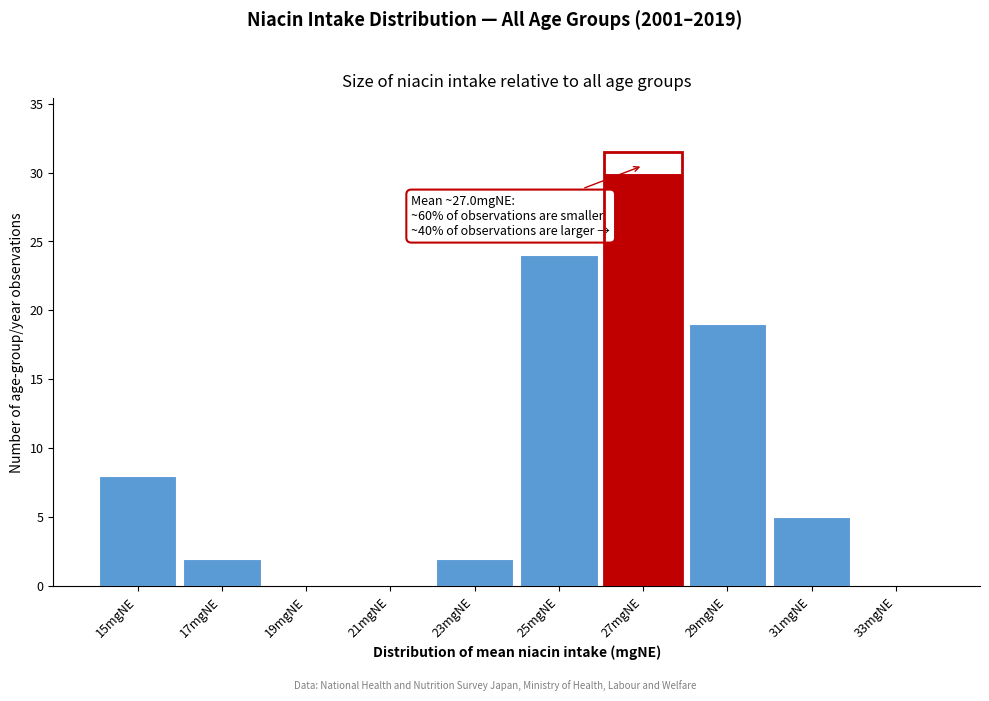

Which range on the x-axis has the tallest bar?

26 to 28